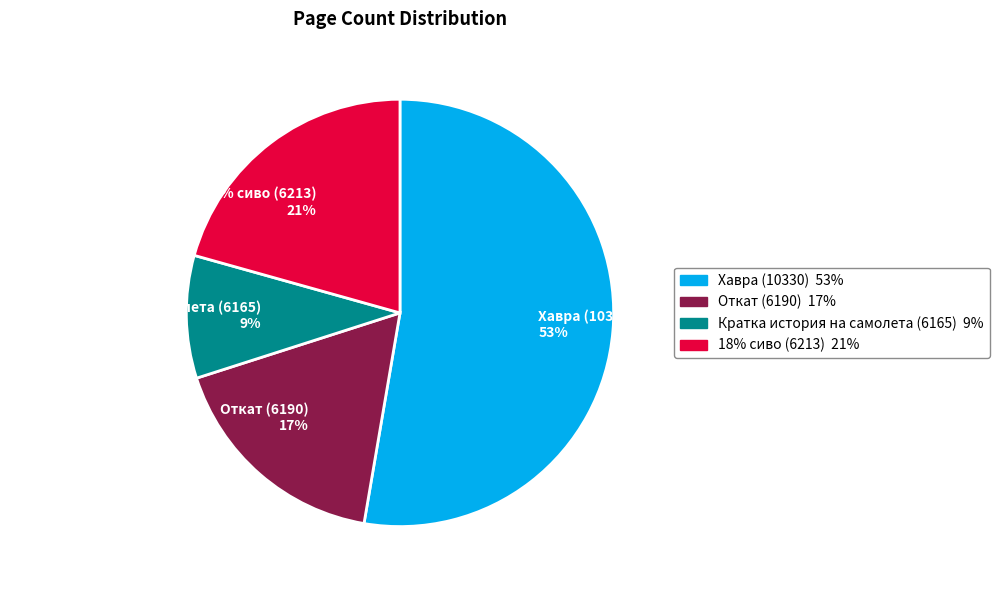

Which slice represents more than half of the pie?

Хавра (10330)